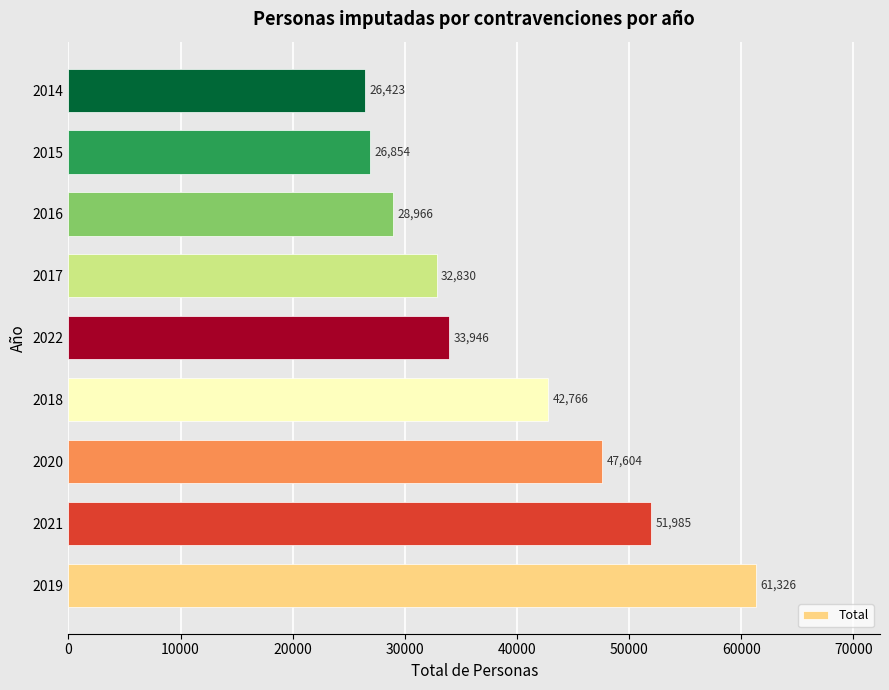

Rank the categories by value from lowest to highest.

2014, 2015, 2016, 2017, 2022, 2018, 2020, 2021, 2019